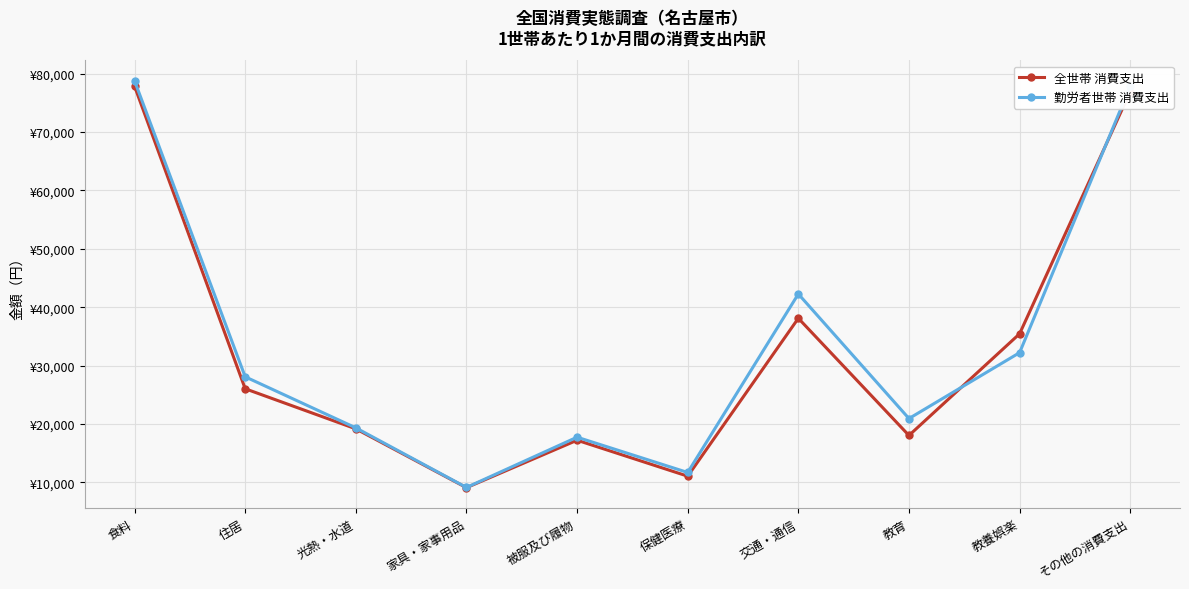

What are all the series names shown in the legend?

全世帯 消費支出, 勤労者世帯 消費支出